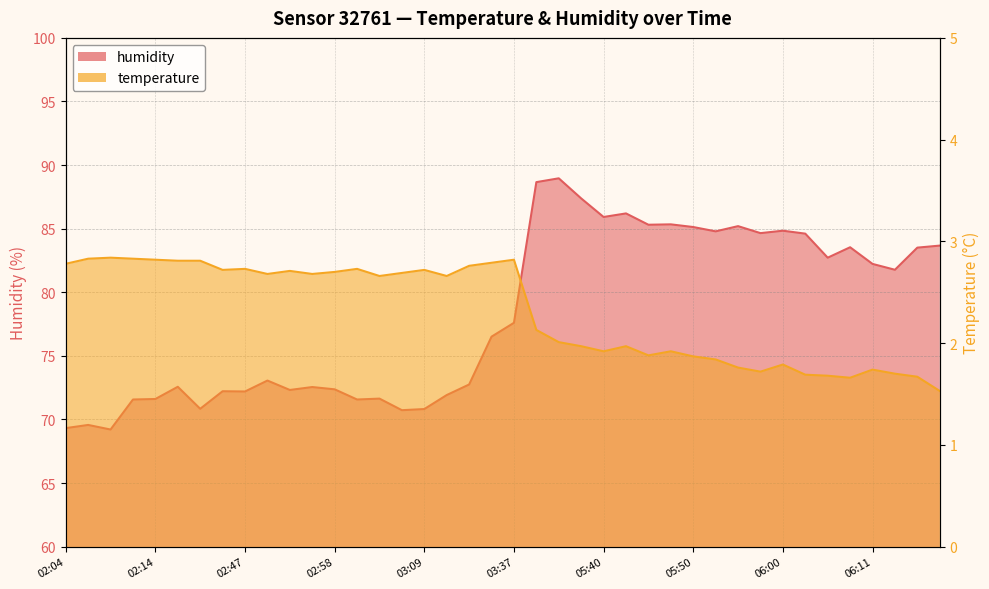

Which label corresponds to the smallest value in the chart?

06:18